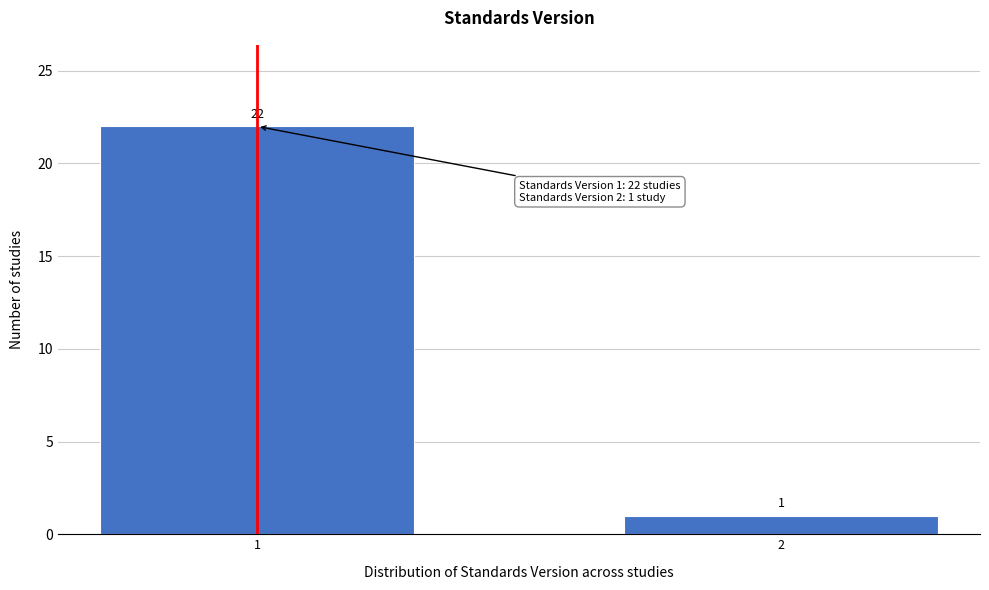

Reading right to left, list all the values displayed in this chart.

1	22